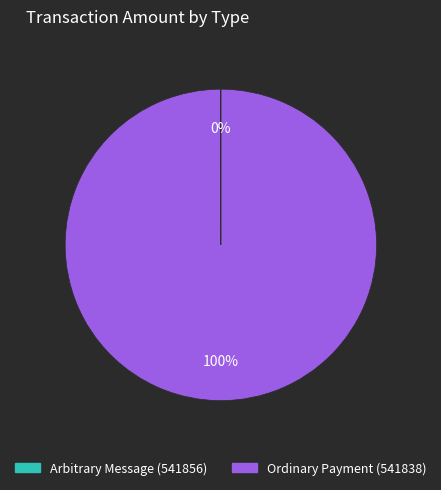

To the nearest percent, what portion does Ordinary Payment (541838) represent?

100%